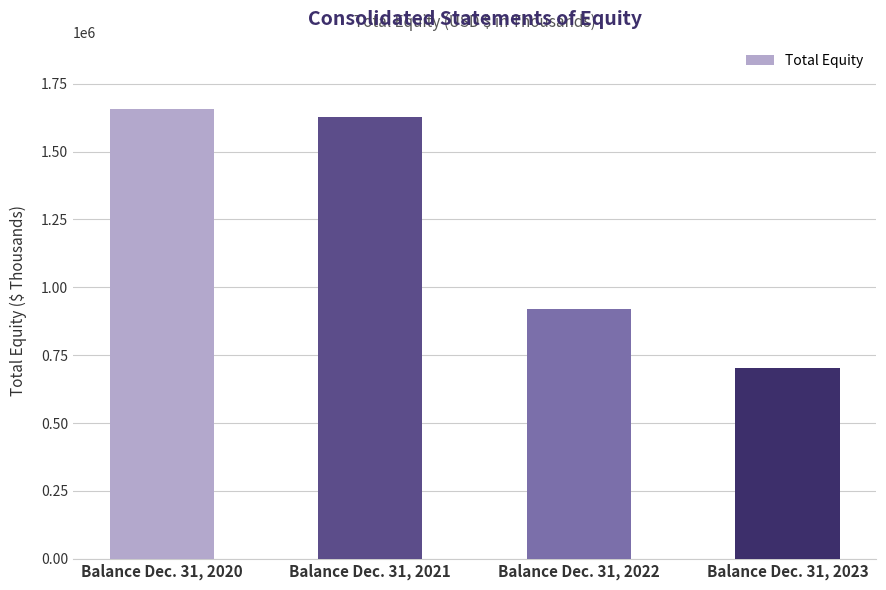

Reading left to right, extract all data points from this chart.

1656613	1629360	921473	704484